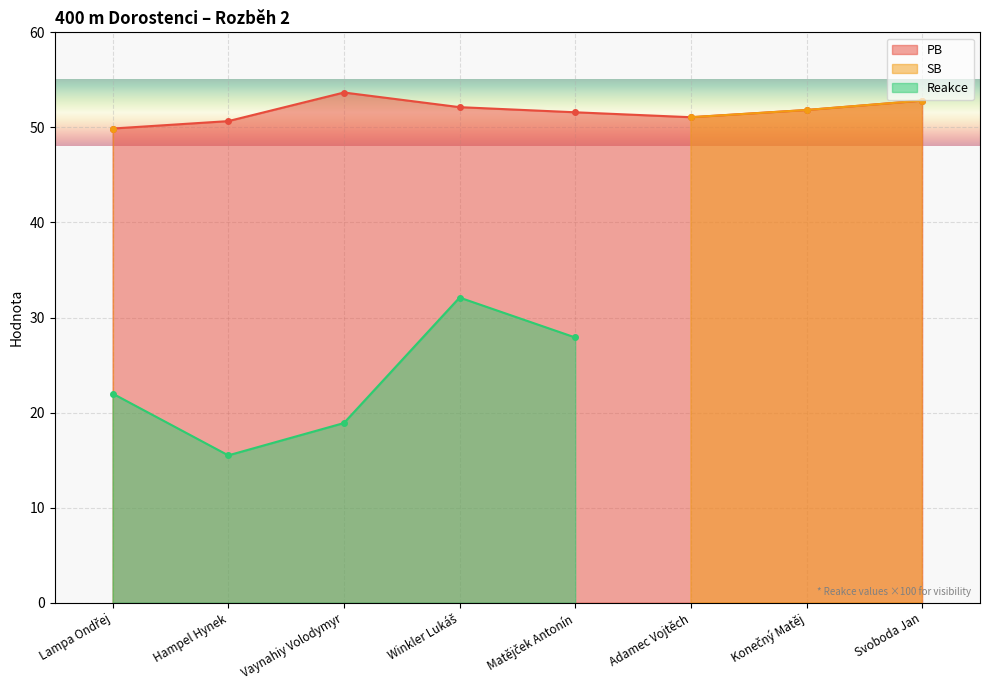

True or false: Reakce has more than 2 points higher than both neighbors.

False